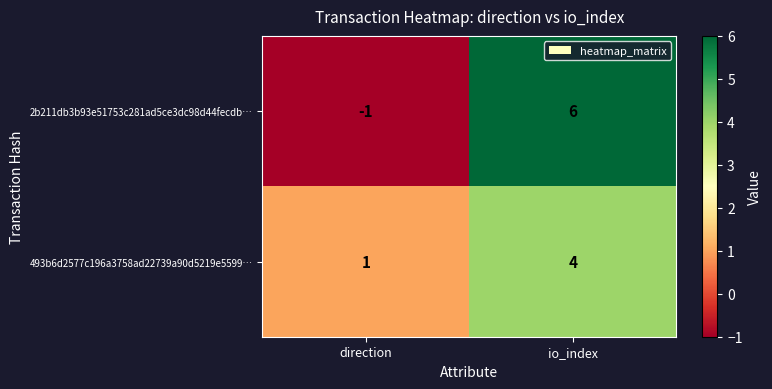

What is the difference between the highest and lowest values at direction?

2